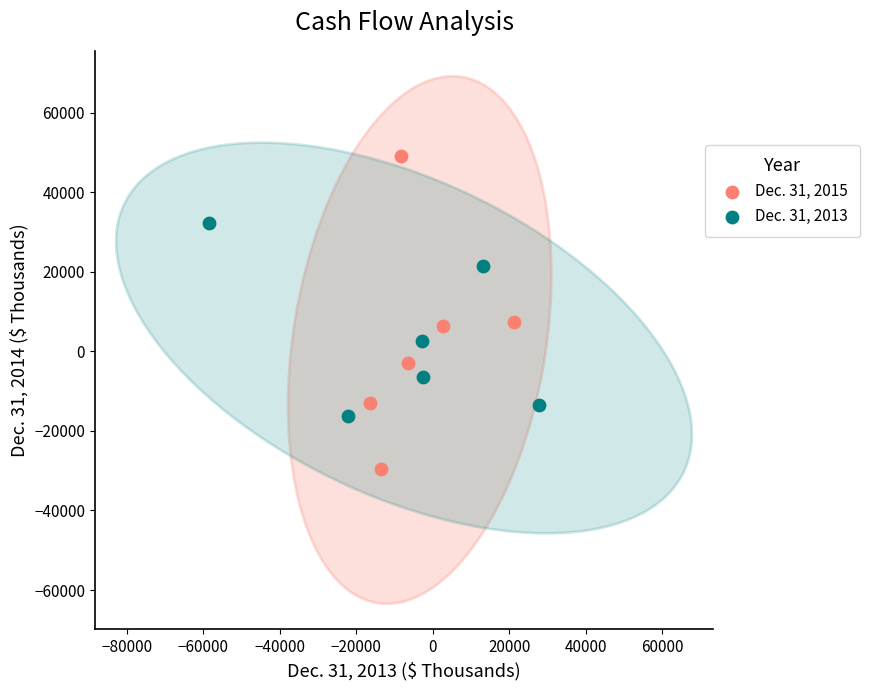

Which series reaches the maximum Y coordinate?

Dec. 31, 2015